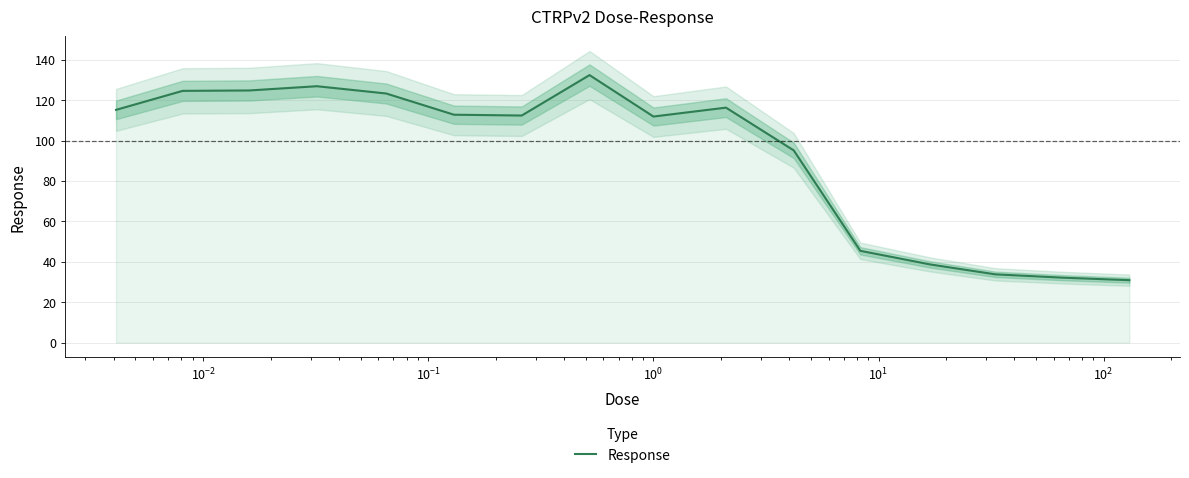

How many interior local peaks (higher than both neighbors) does the data have?

3